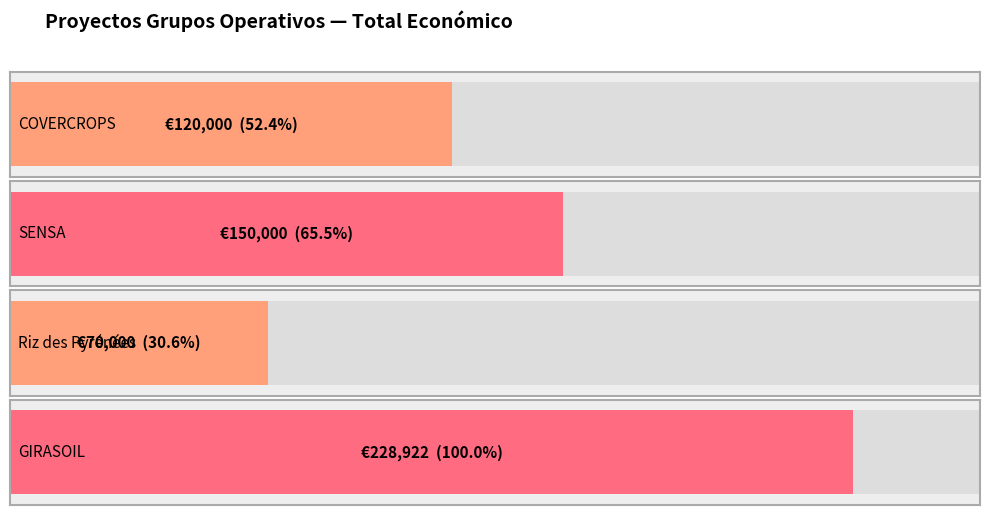

Reading right to left, transcribe all the data shown in this chart.

GIRASOIL=228922	Riz des Pyrénées=70000	SENSA=150000	COVERCROPS=120000